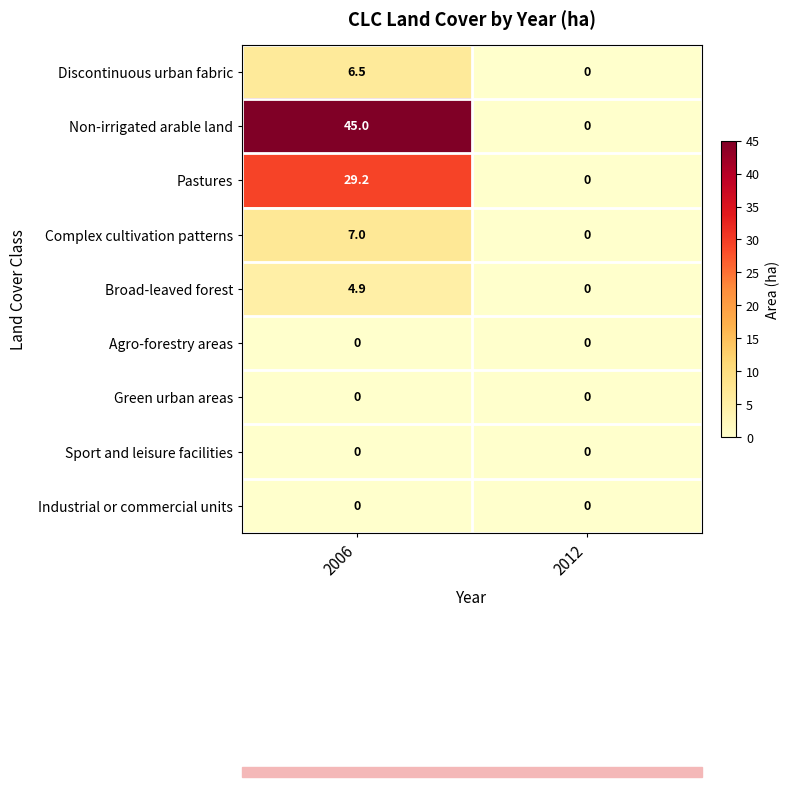

Which series has the largest total across all categories?

Non-irrigated arable land